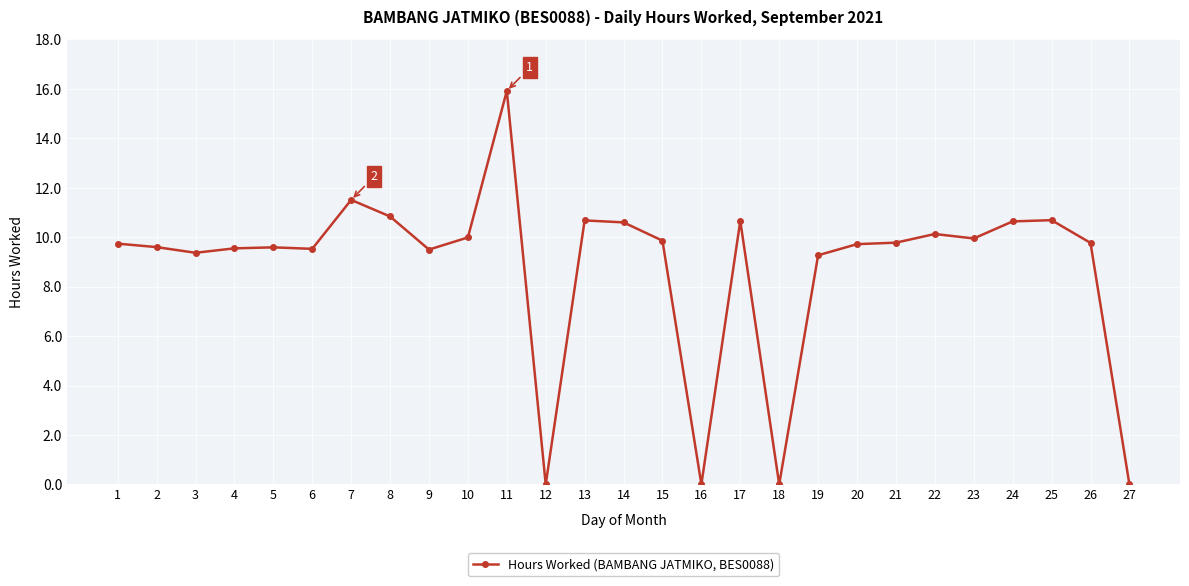

How many categories are shown in the chart?

27